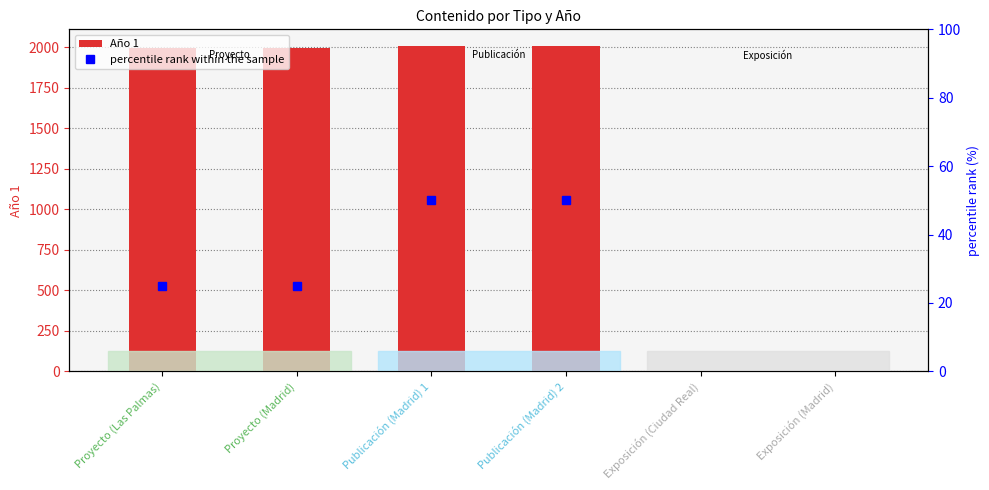

The Año 1 series shows 1999 at Proyecto (Las Palmas). True or false?

True